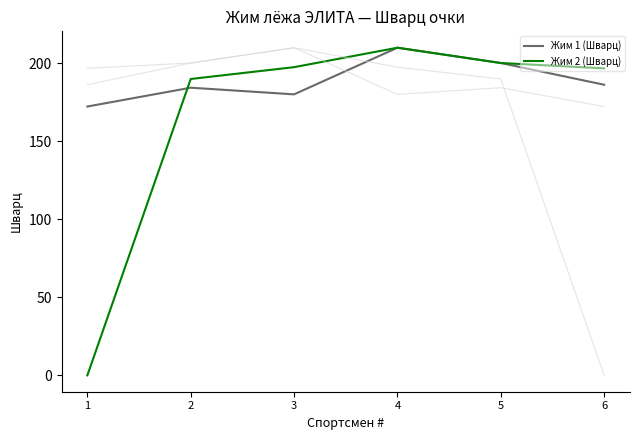

Between 4 and 2, which is larger?

4